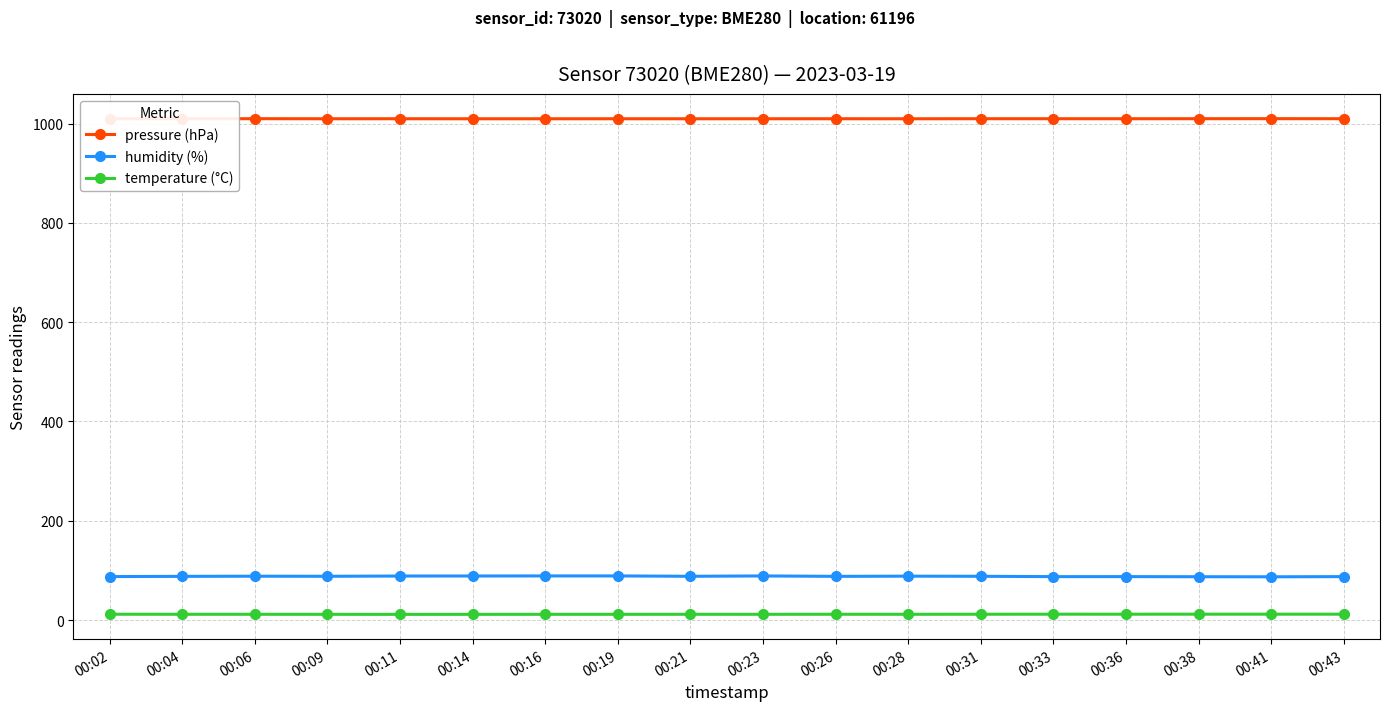

What is the sum of the humidity (%) values at 00:28 and 00:06?

176.9